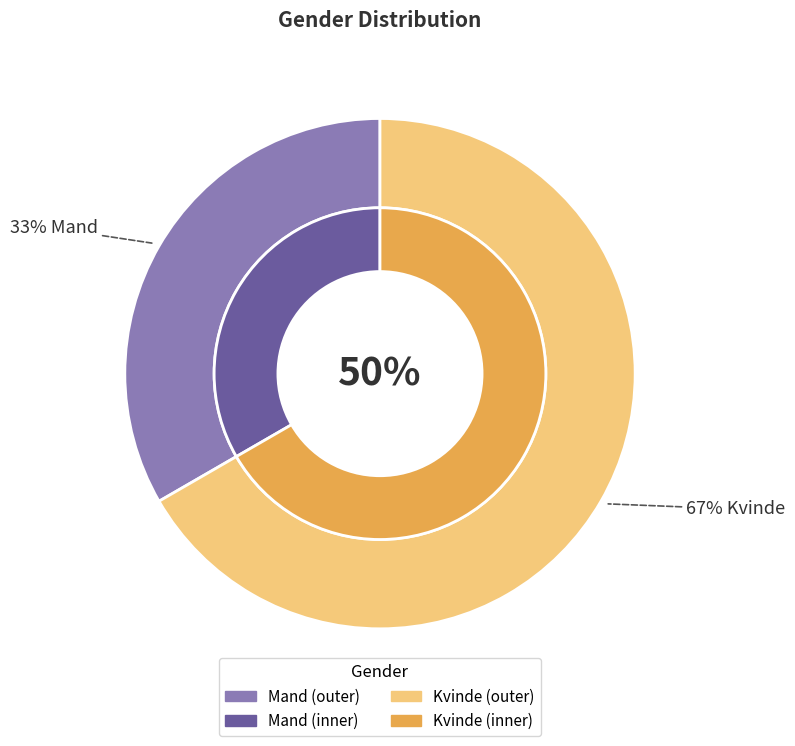

Is it true that Mand is 33% of the pie?

True